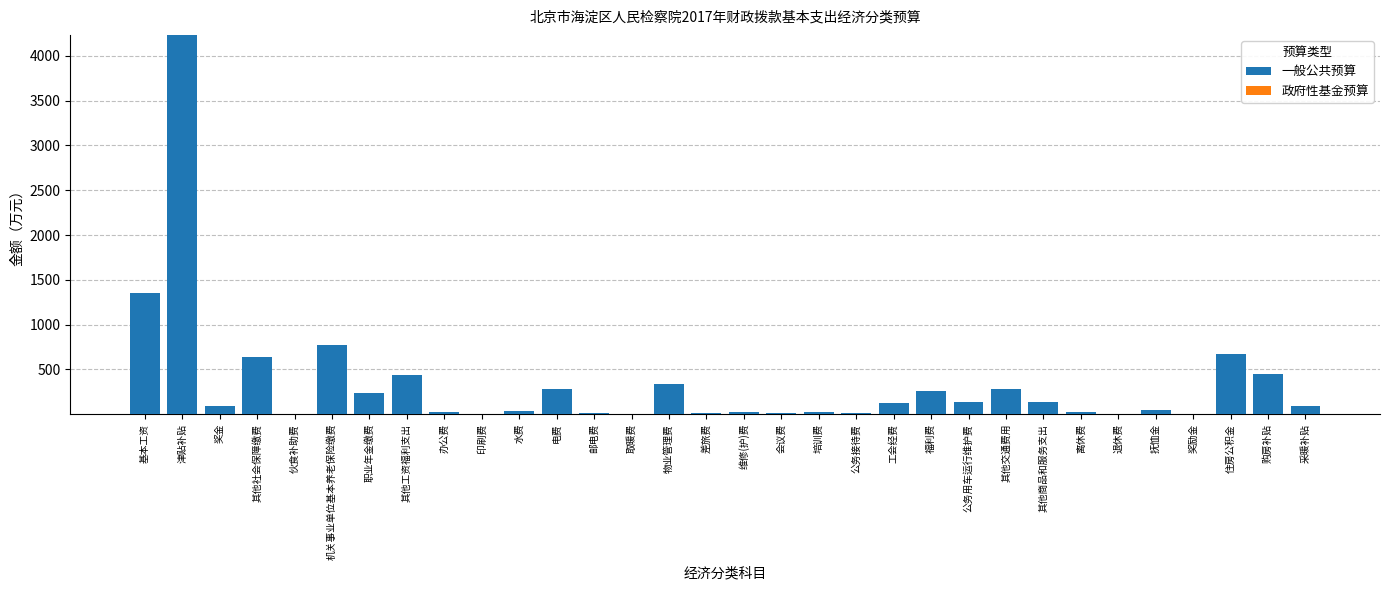

Where is the data nearest to the value 2116?

基本工资